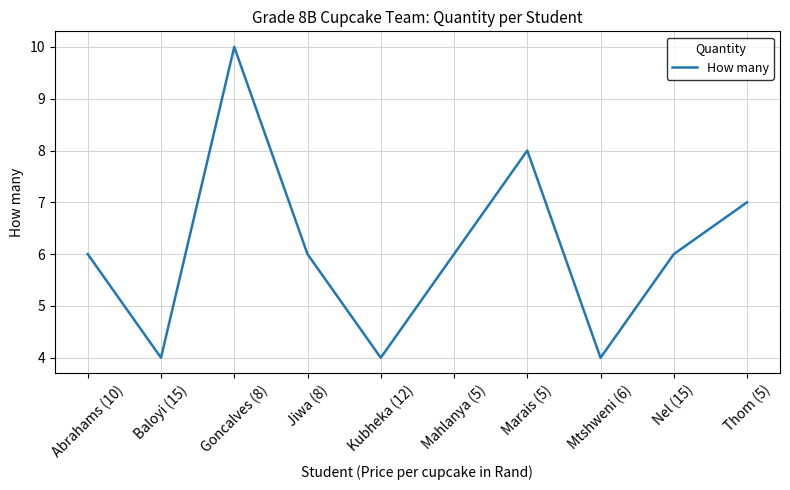

What is the change in value from Baloyi (15) to Goncalves (8)?

+6